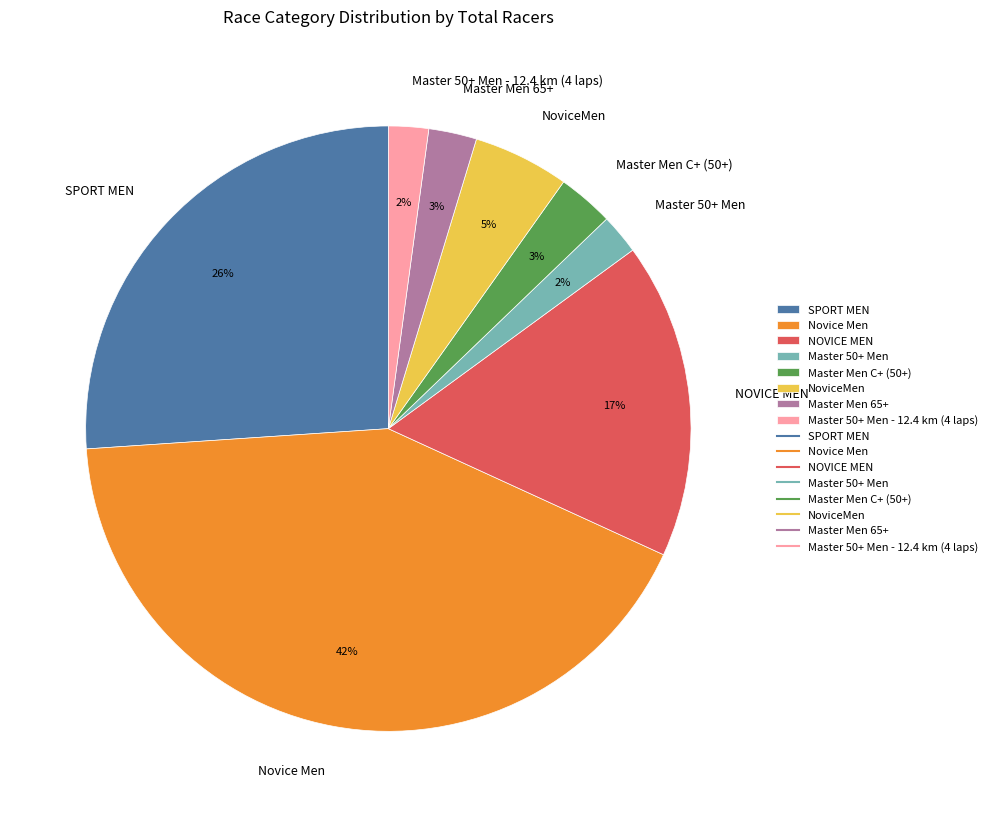

What is the ratio of the value at Master Men C+ (50+) to the value at NoviceMen?

0.6